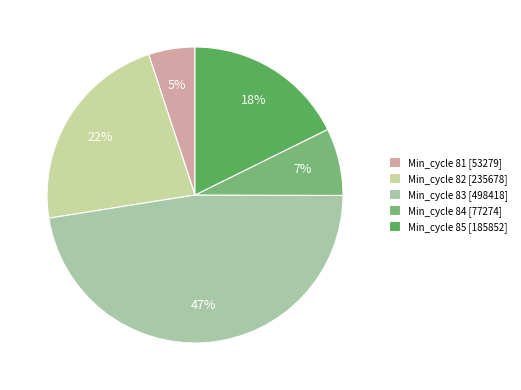

To the nearest percent, what is the average slice percentage?

20%